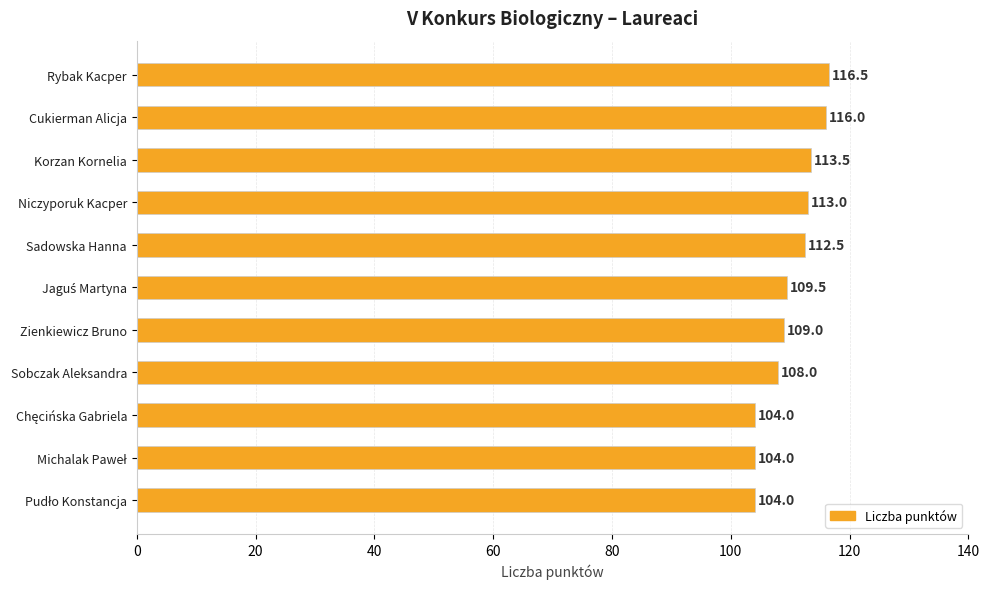

What is the sum of all values?

1210.0